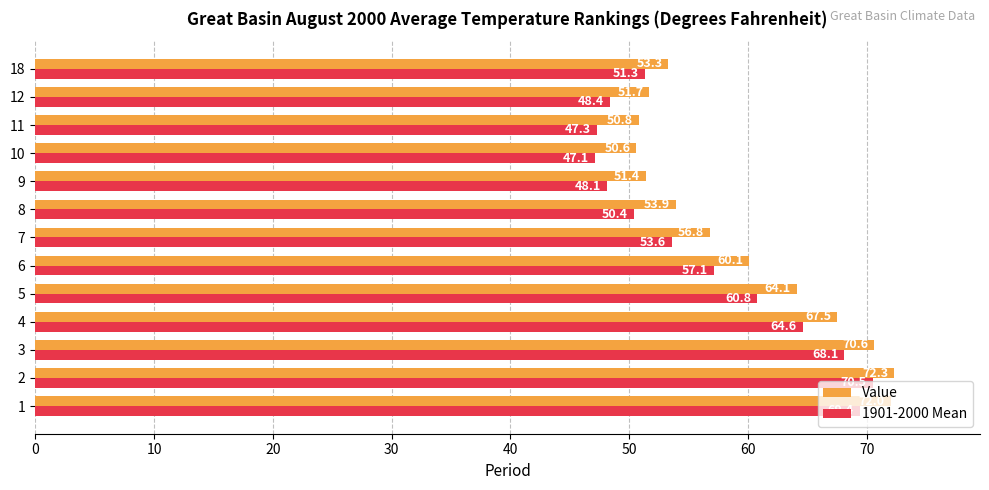

Between 8 and 12, which series saw the biggest shift?

Value